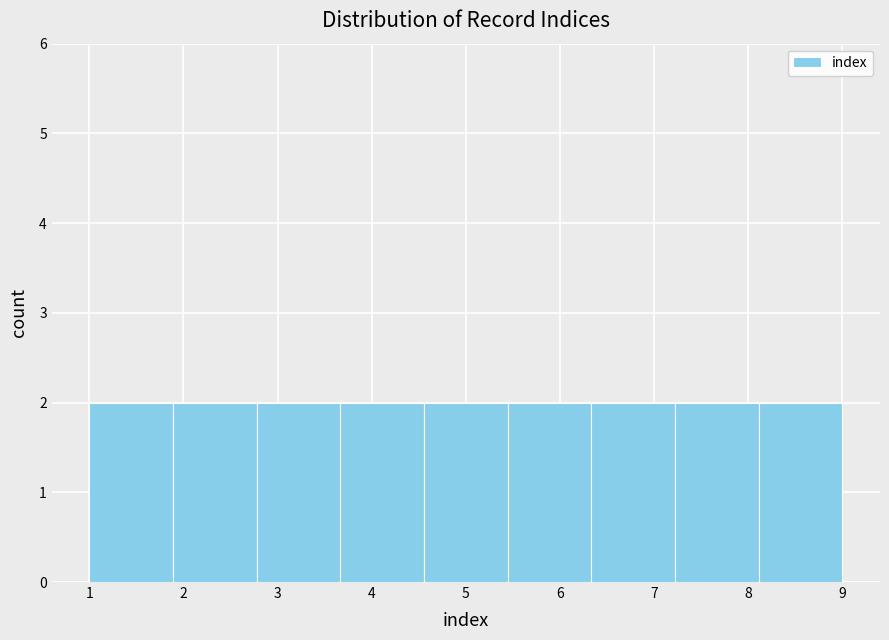

How tall is the bar that spans 1.0 to 1.9 on the x-axis? Neither the bar edges nor the heights are printed on the chart, so give them approximately, as read against the axes.

2